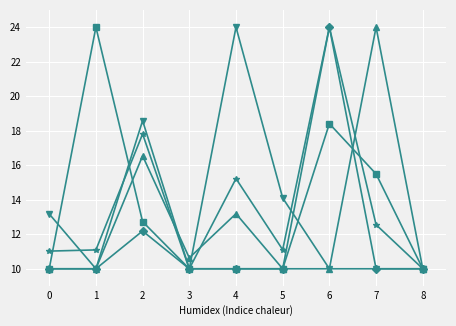

What is the difference between the highest and lowest values at 3?

0.6